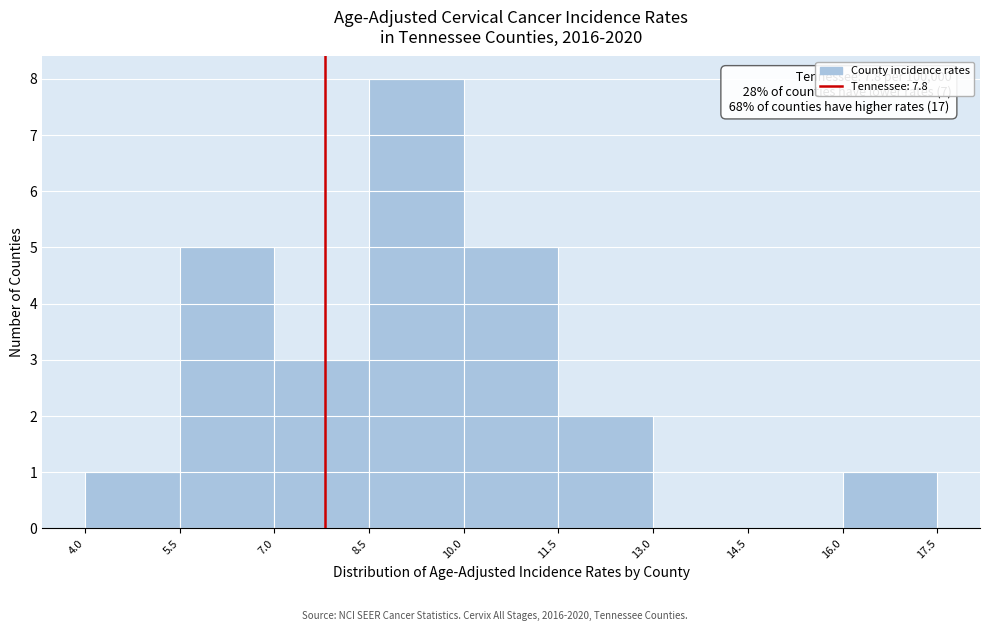

Over which range of the x-axis is the bar tallest?

8.5 to 10.0